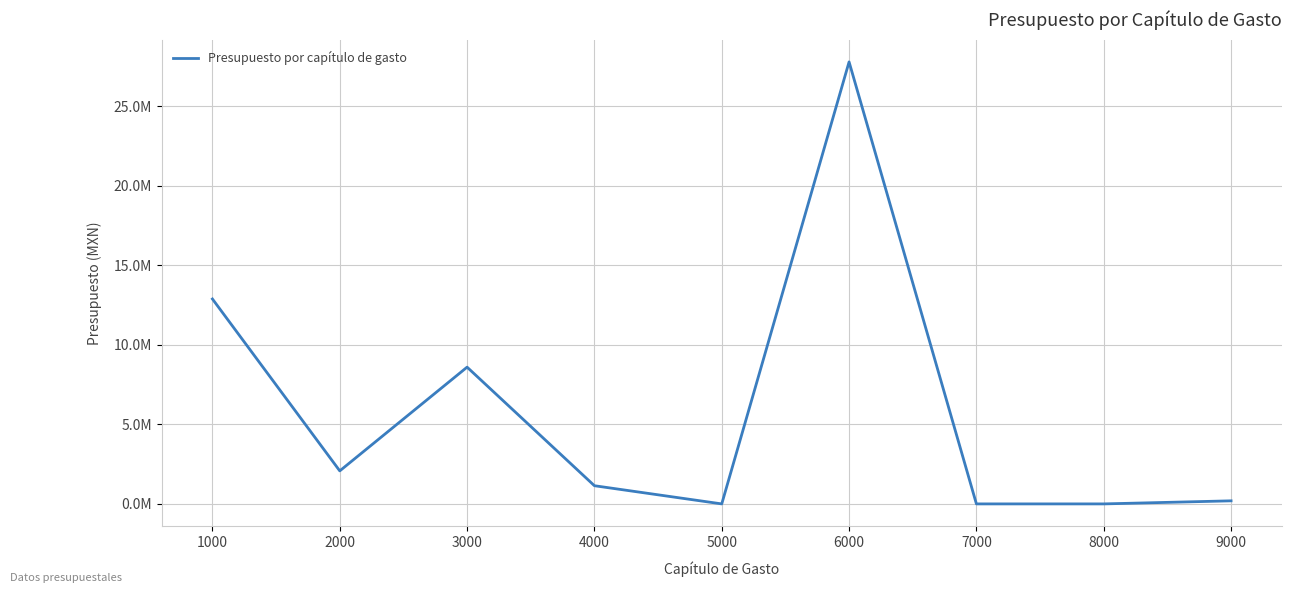

Does the chart display data point markers on the line(s)?

No